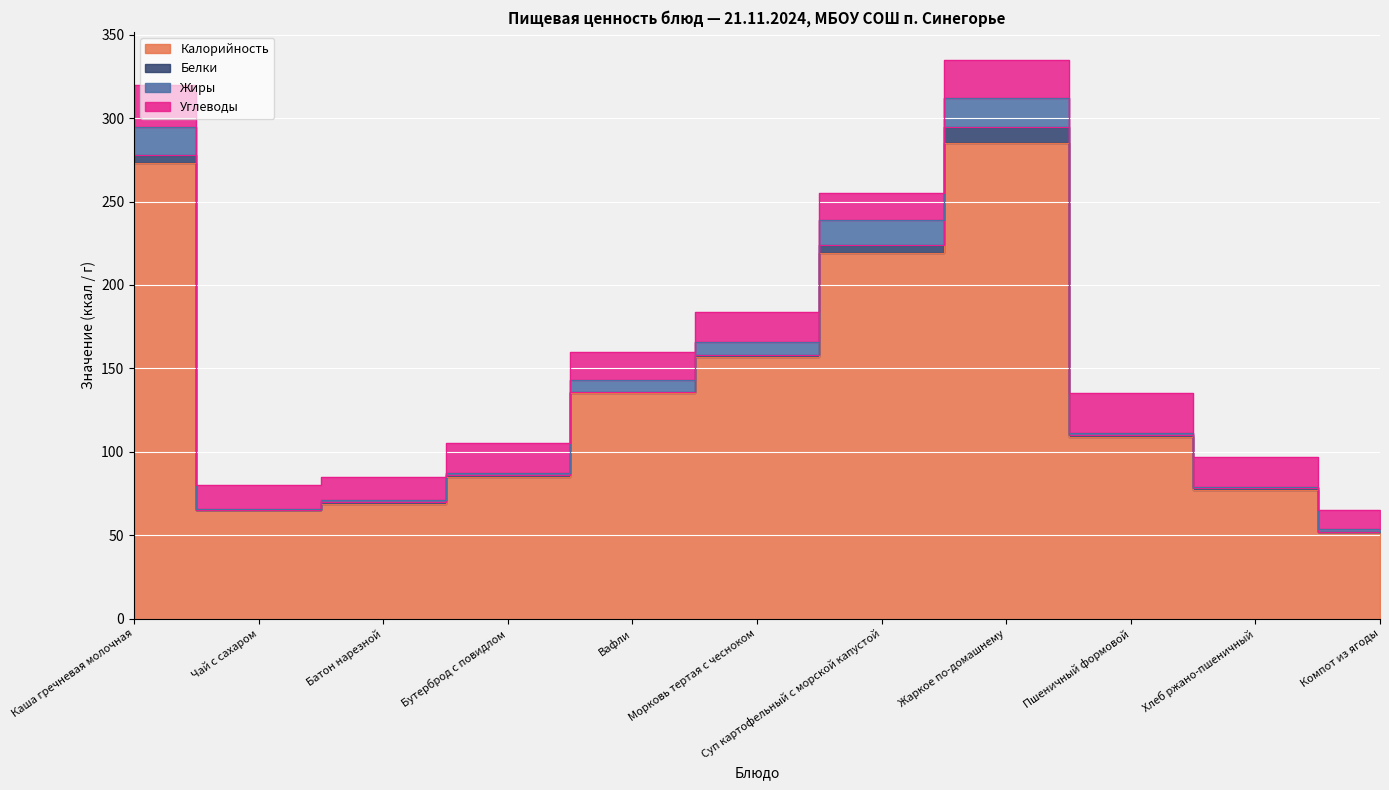

In Углеводы, how many points are lower than both neighbors (excluding endpoints)?

2